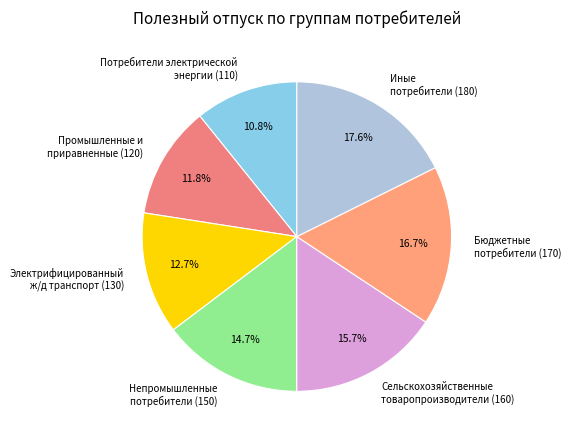

What is the smallest slice in the pie chart?

Потребители электрической энергии (110)